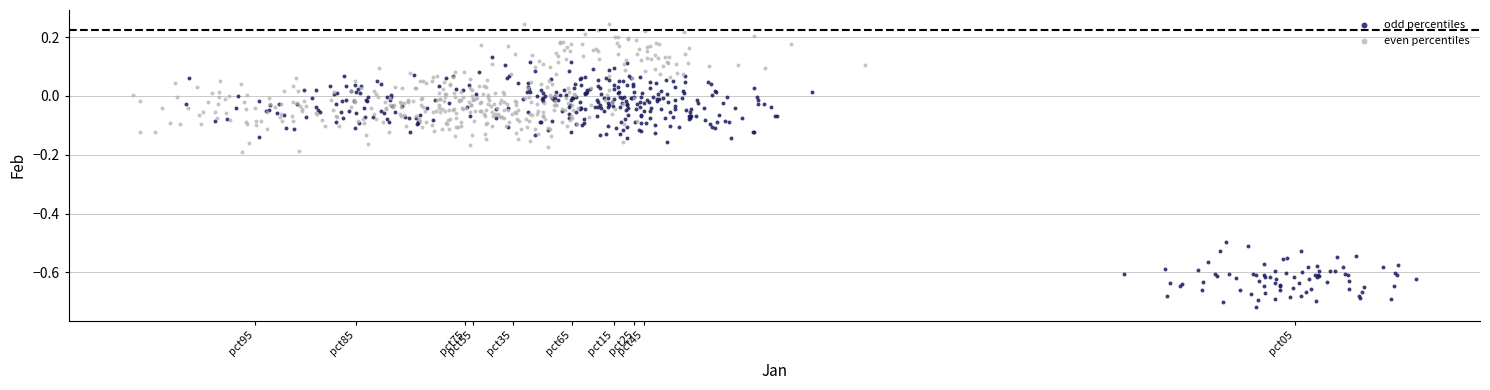

Which series has the largest Y range (max minus min)?

odd percentiles